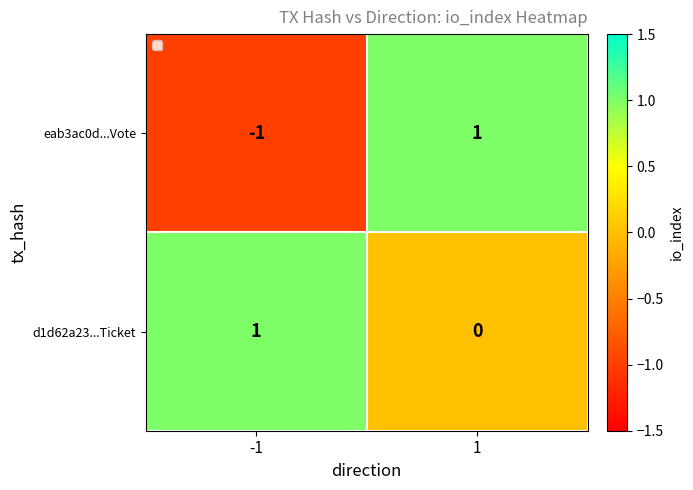

Reading right to left, list all the values displayed in this chart.

eab3ac0d...Vote: 1	-1
d1d62a23...Ticket: 0	1